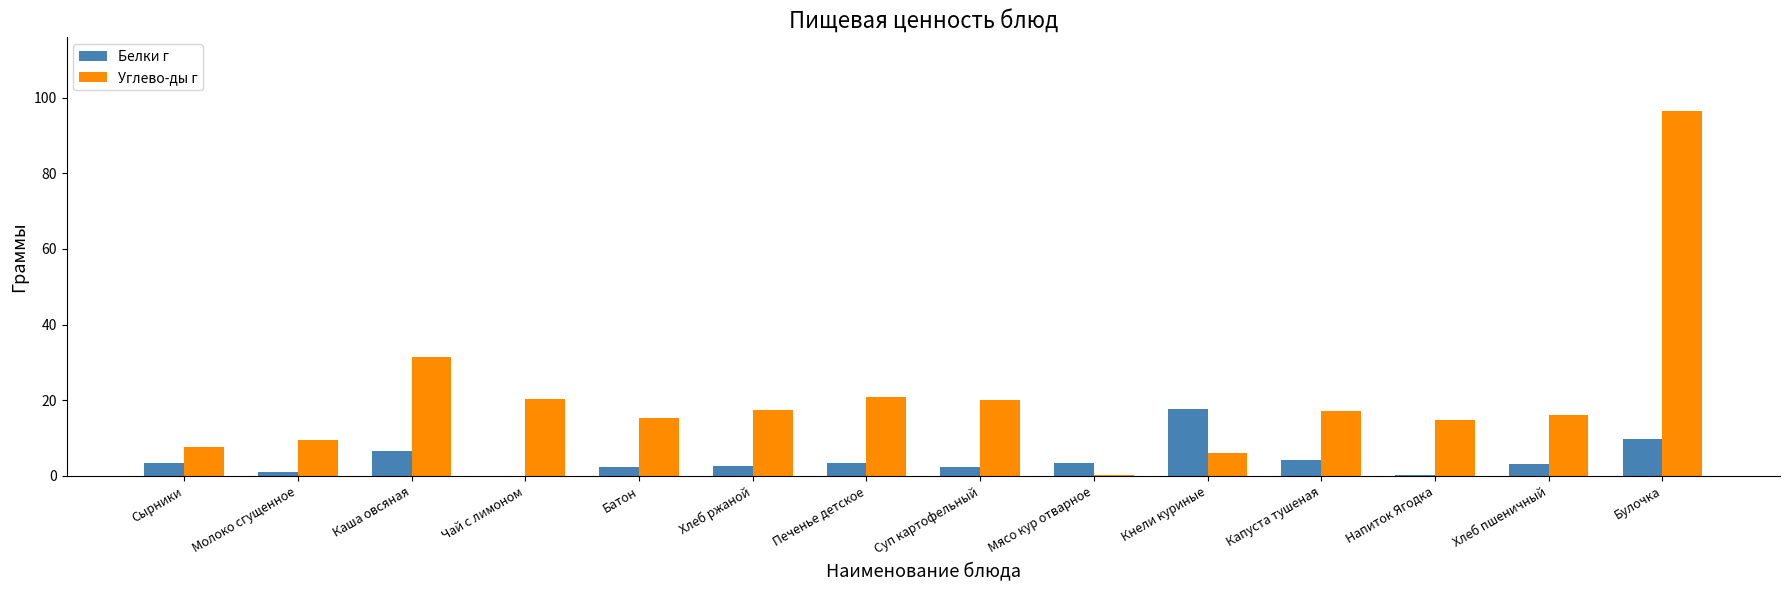

At which category is the sum across all series the highest?

Булочка